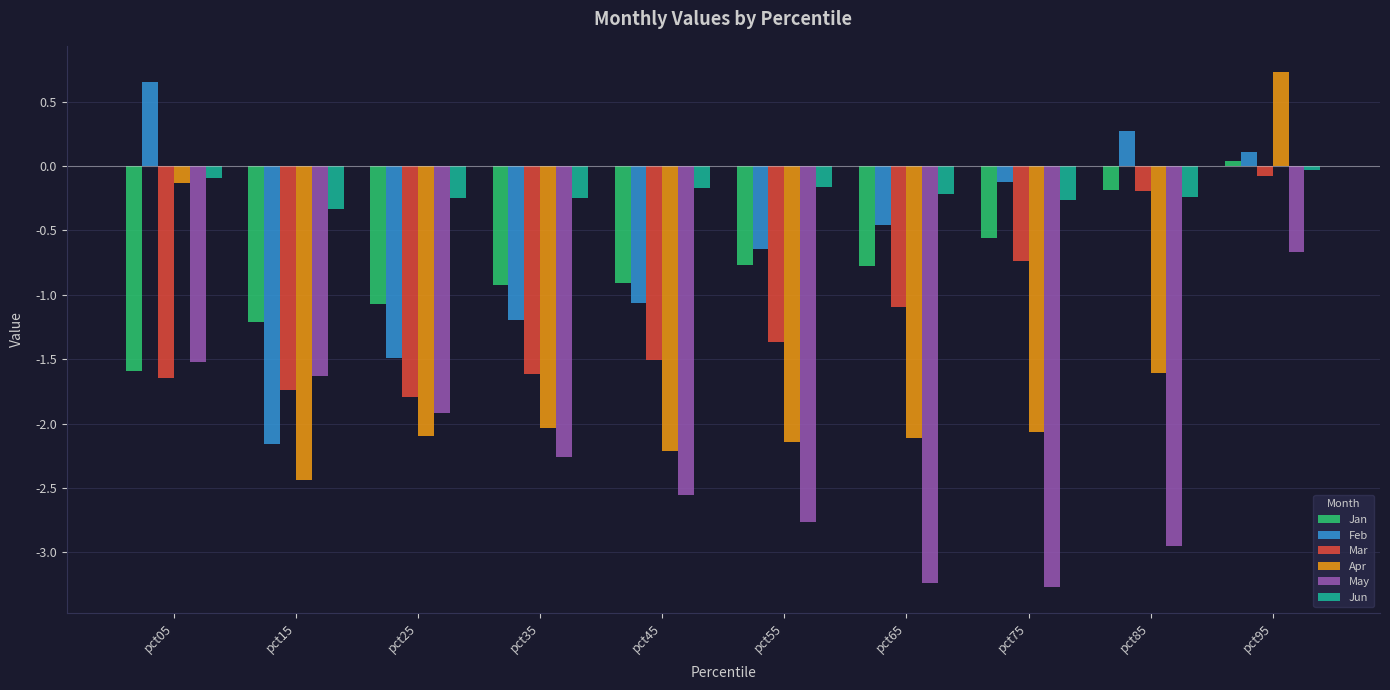

What is the spread (max minus min) of values at pct75?

3.1